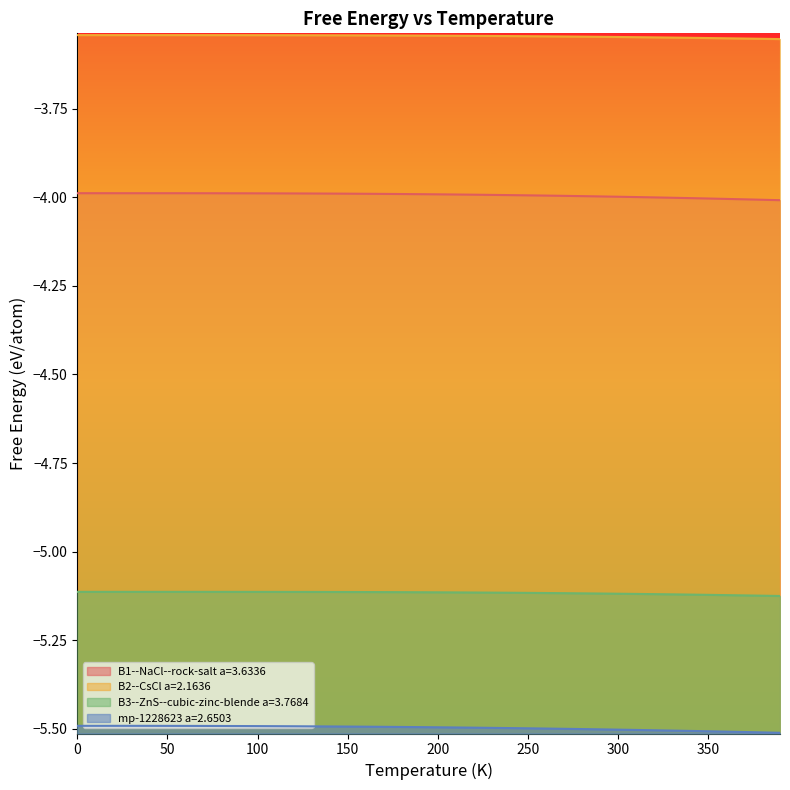

True or false: B1--NaCl--rock-salt a=3.6336 and mp-1228623 a=2.6503 cross at least once.

False